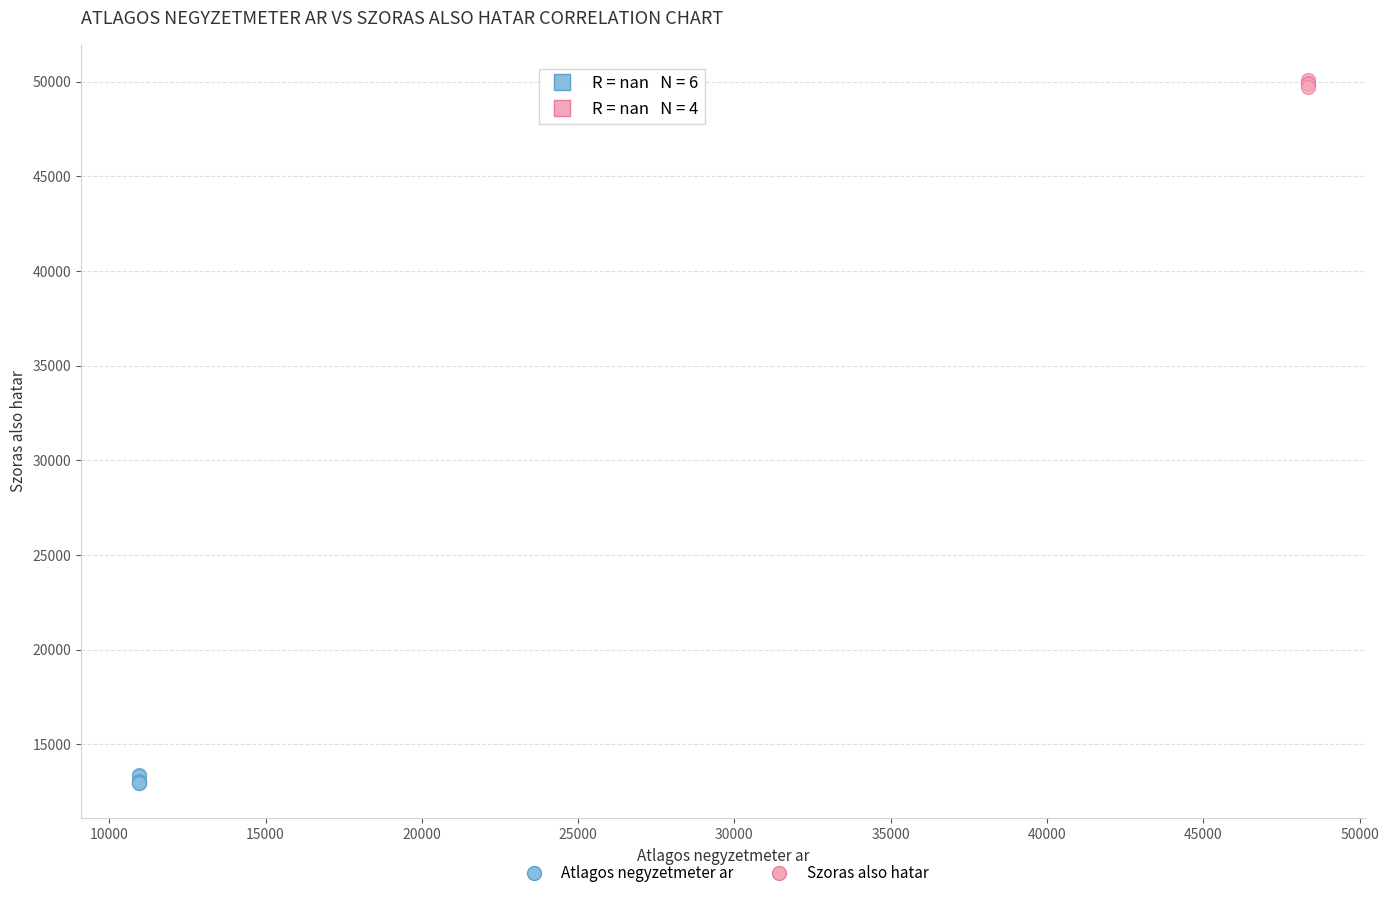

Which series contains the lowest Y value?

Atlagos negyzetmeter ar